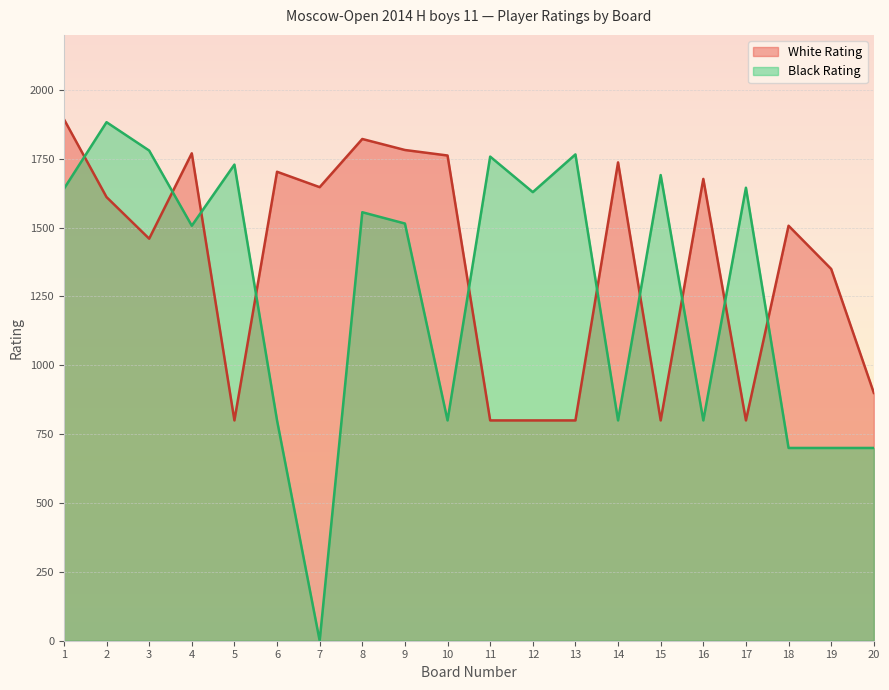

What value does the Black Rating series have at 13?

1766